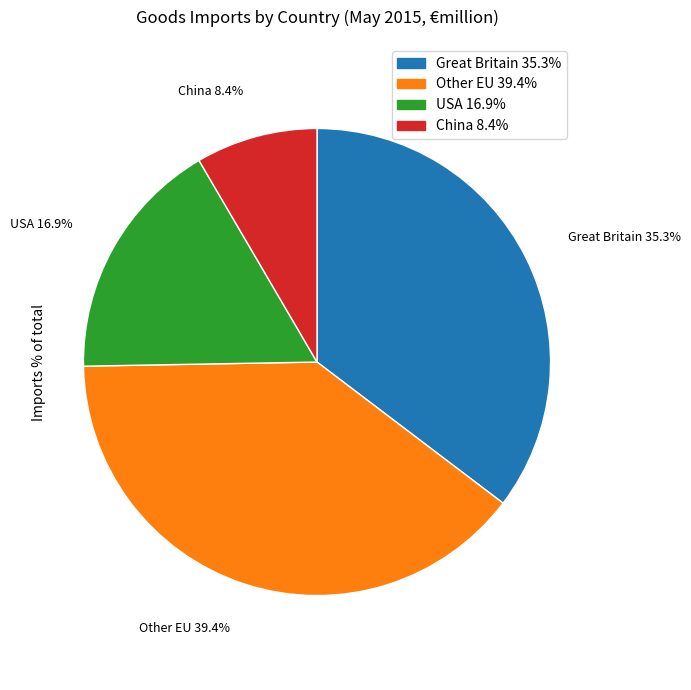

To the nearest percent, what portion does China represent?

8%